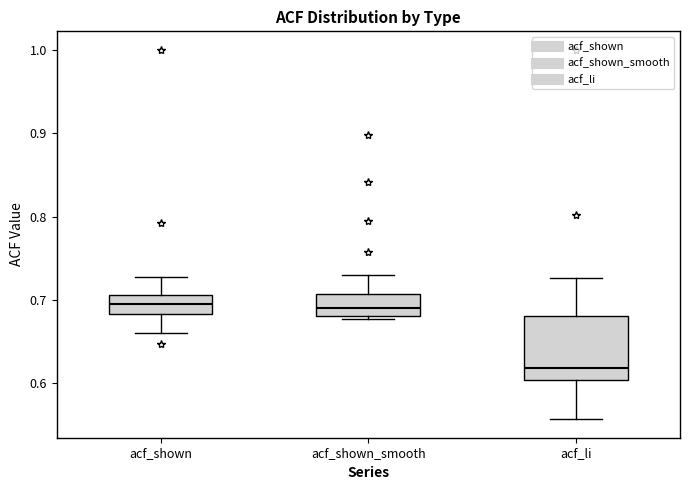

Comparing the boxes themselves (not the whiskers), which one is the tallest?

acf_li